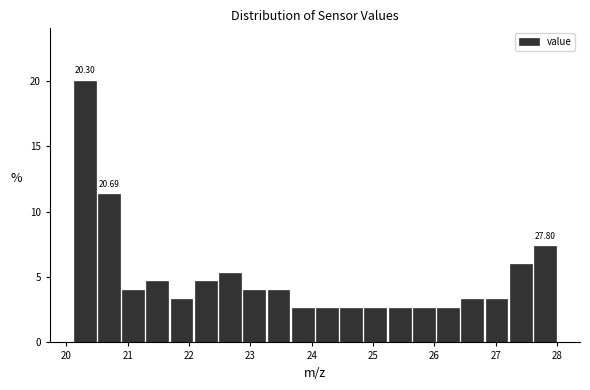

Around what value on the x-axis is the tallest bar? Give the approximate position of its centre, as read against the axis.

20.3